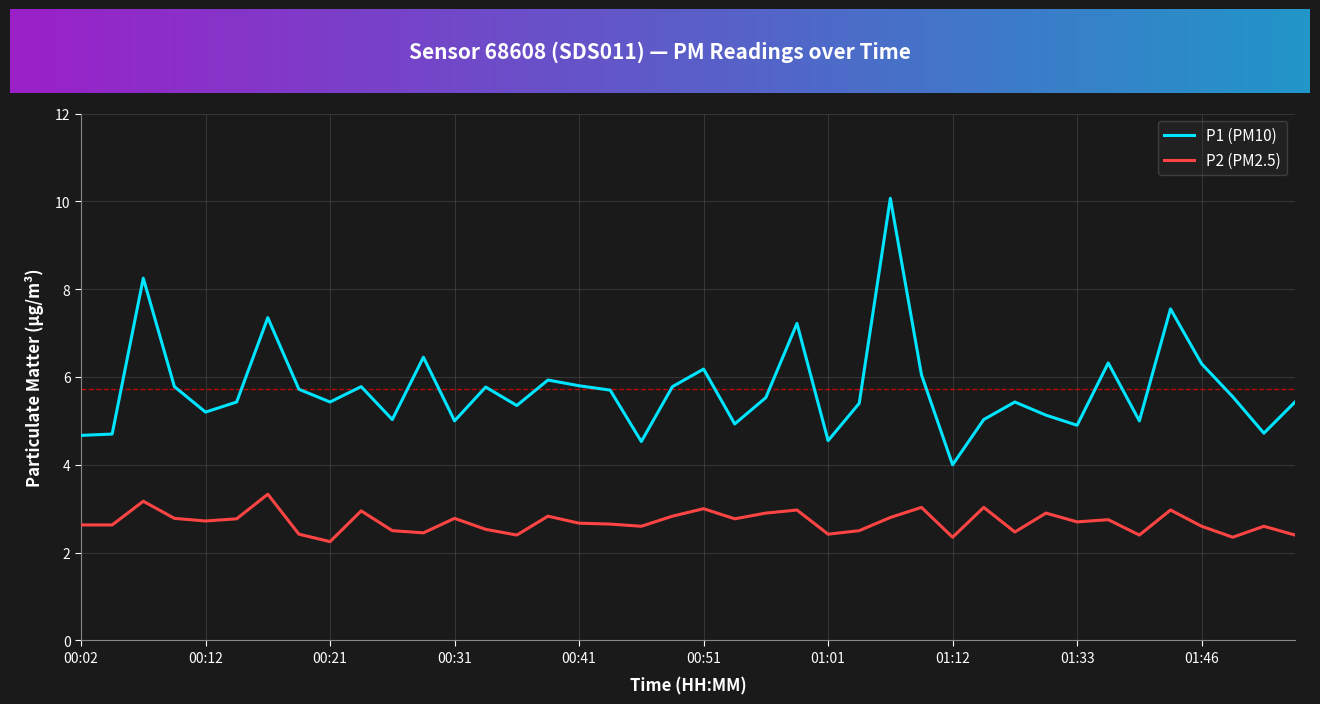

Which series has the widest spread of values?

P1 (PM10)